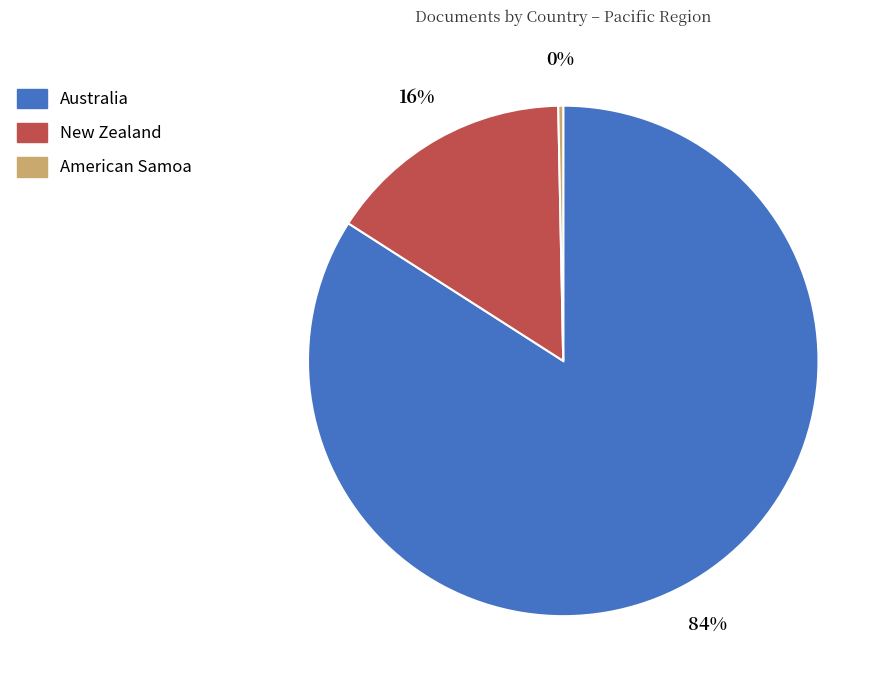

Is American Samoa the majority of the pie?

No